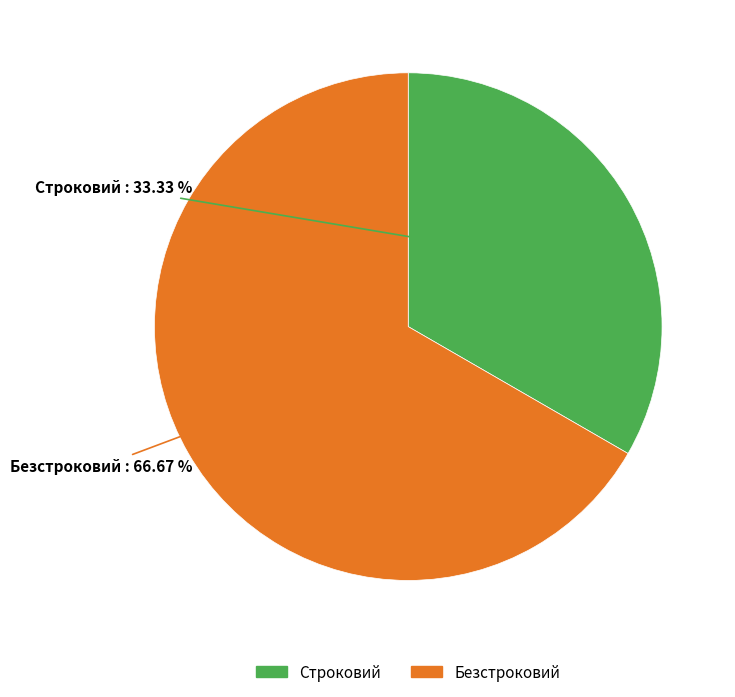

To the nearest percent, what percentage of the pie is Безстроковий?

67%